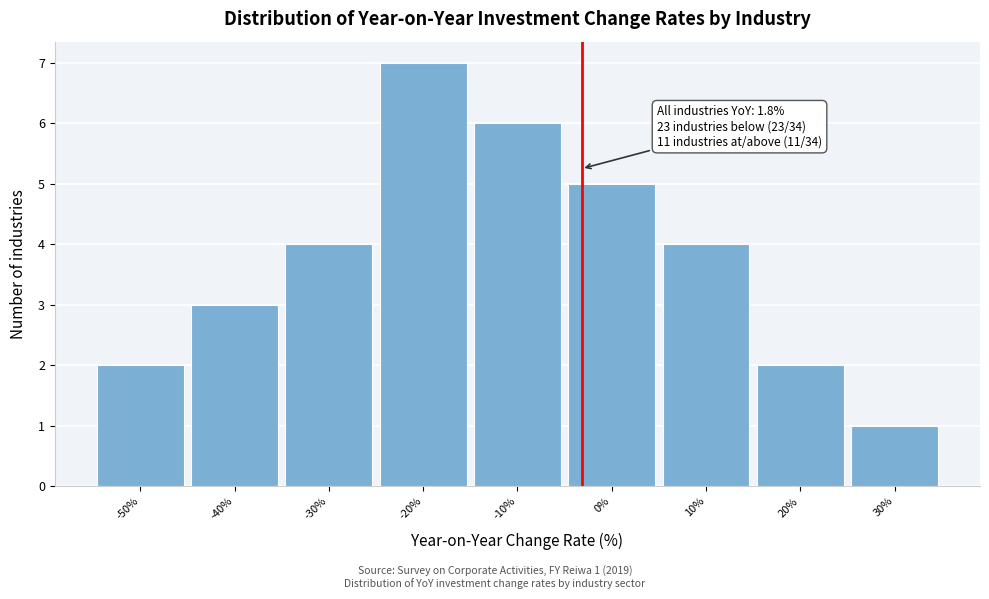

Reading right to left, transcribe all the data shown in this chart.

1	2	4	5	6	7	4	3	2